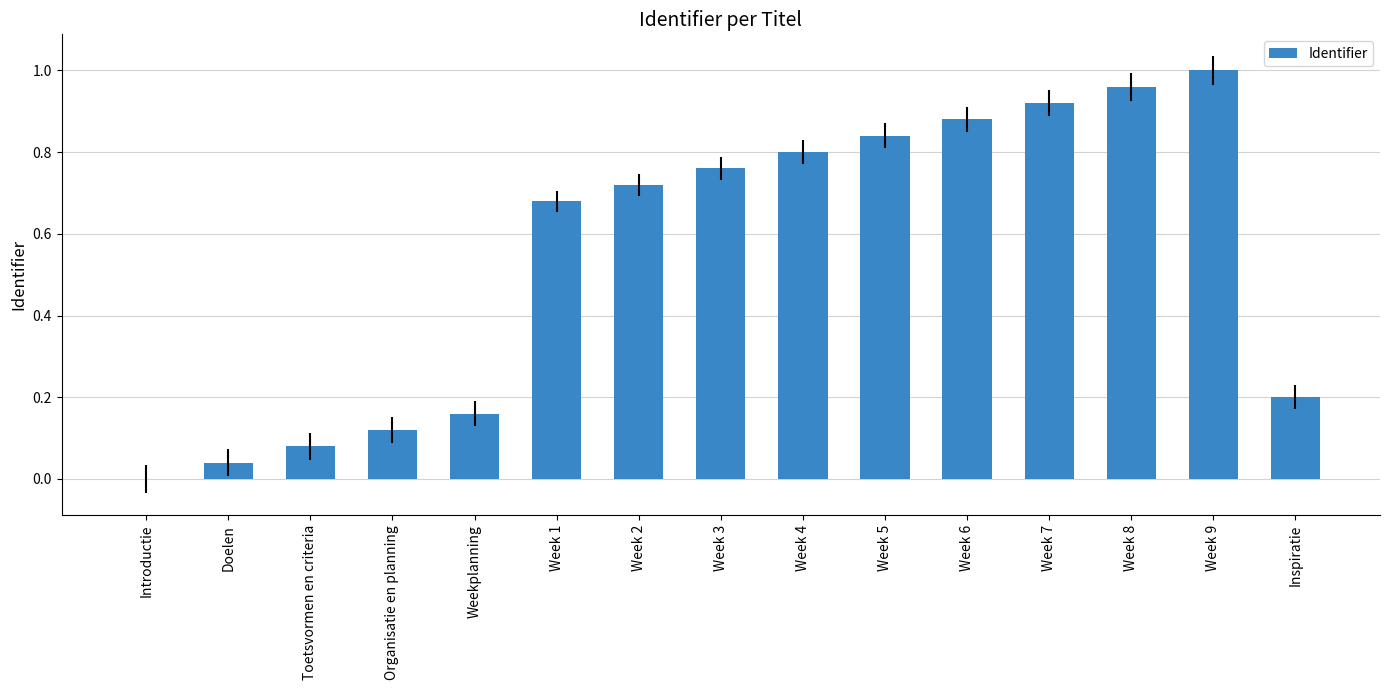

What is the change in value from Week 4 to Week 6?

+0.1